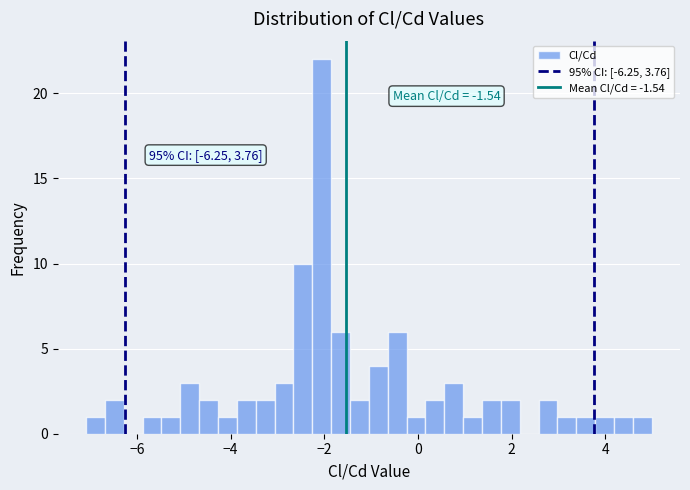

Around what value on the x-axis is the tallest bar? Give the approximate position of its centre, as read against the axis.

-2.0